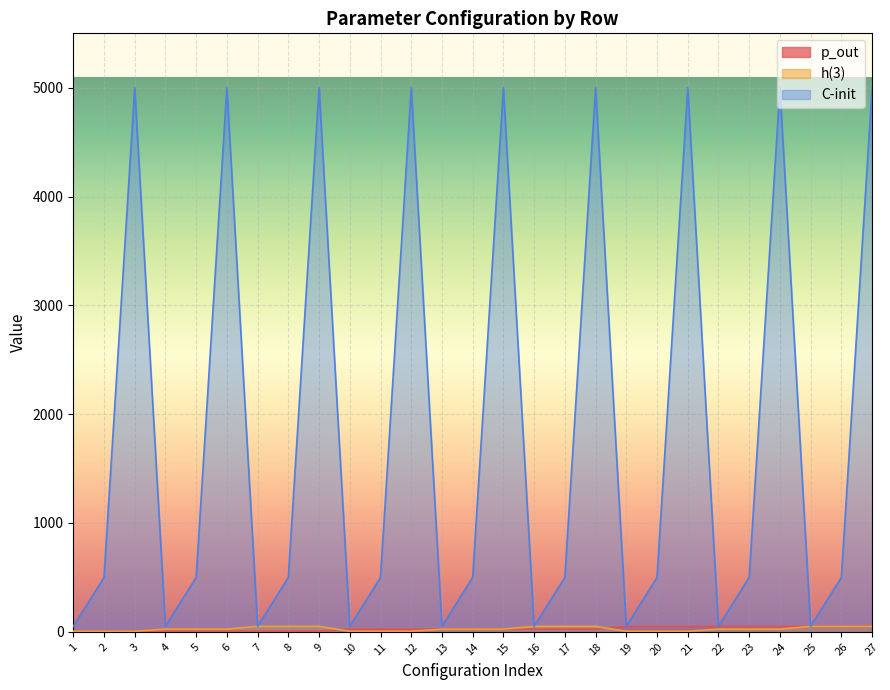

Rank the categories by p_out value from highest to lowest.

19, 20, 21, 22, 23, 24, 25, 26, 27, 10, 11, 12, 13, 14, 15, 16, 17, 18, 1, 2, 3, 4, 5, 6, 7, 8, 9